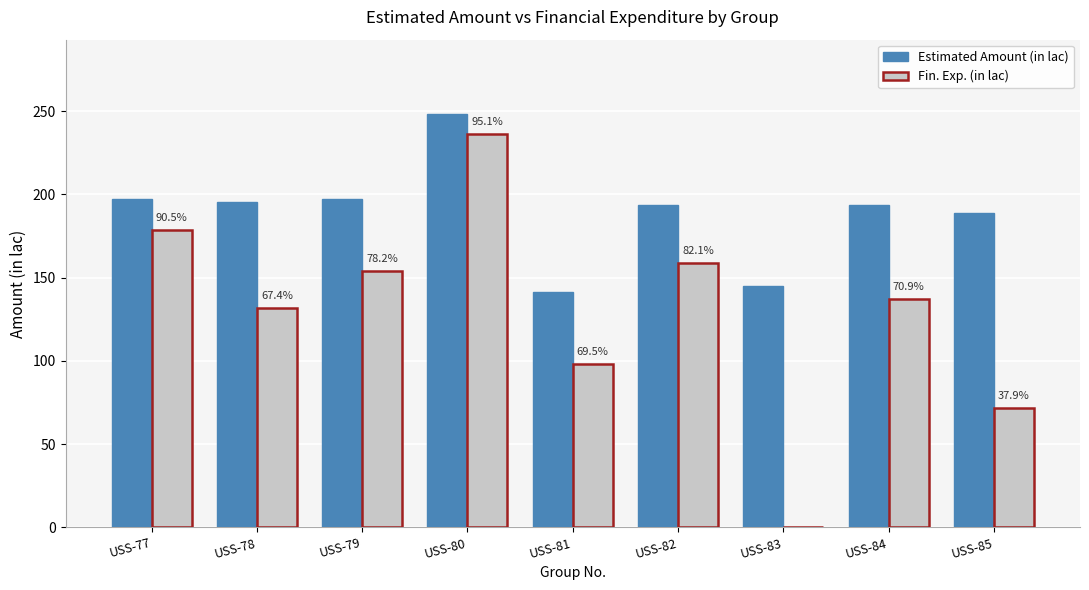

How many values in Fin. Exp. (in lac) are above zero?

8